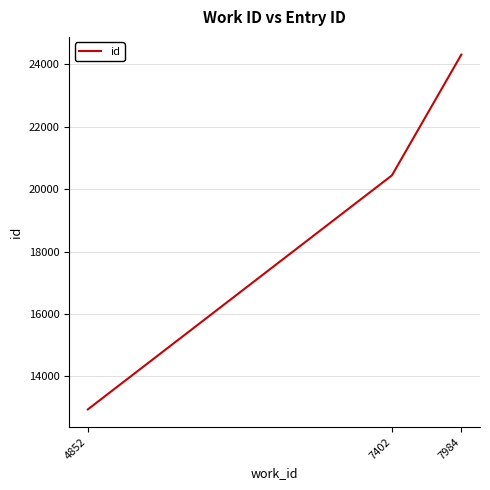

At which category does the chart reach its peak across all series?

7984